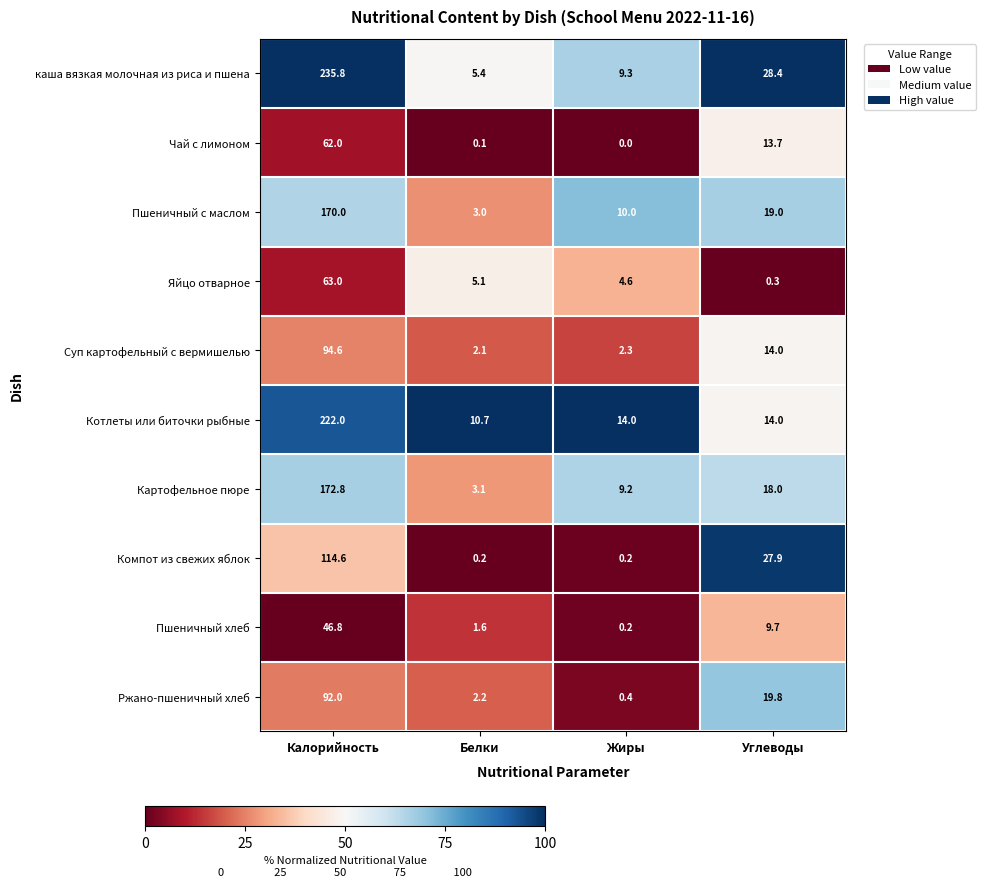

Which series has the widest spread of values?

каша вязкая молочная из риса и пшена